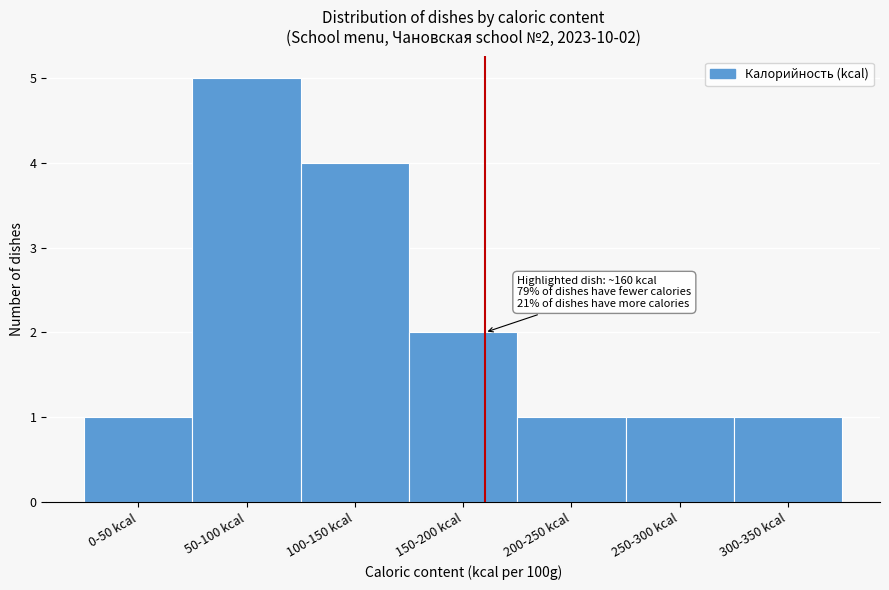

Reading right to left, list all the values displayed in this chart.

300-350 kcal=1	250-300 kcal=1	200-250 kcal=1	150-200 kcal=2	100-150 kcal=4	50-100 kcal=5	0-50 kcal=1